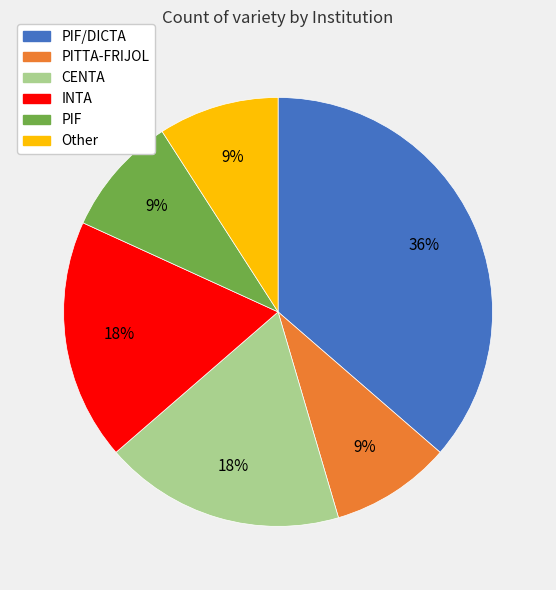

Is there a majority slice in this chart?

No